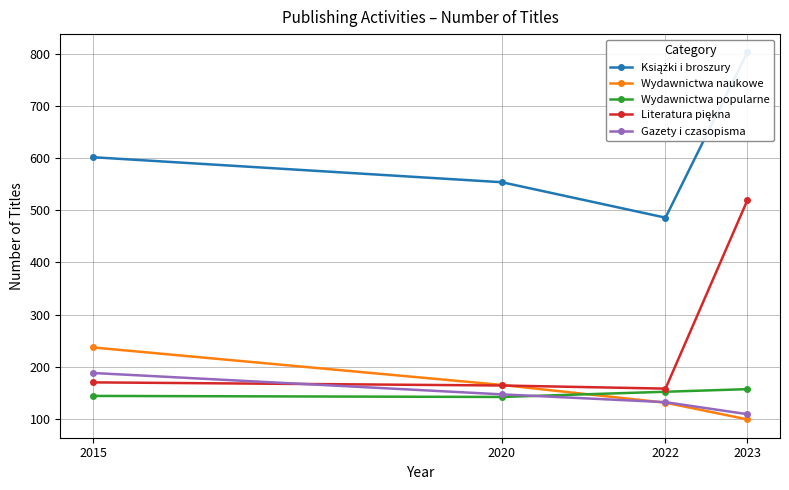

Which series changed the most between 2022 and 2023?

Literatura piękna